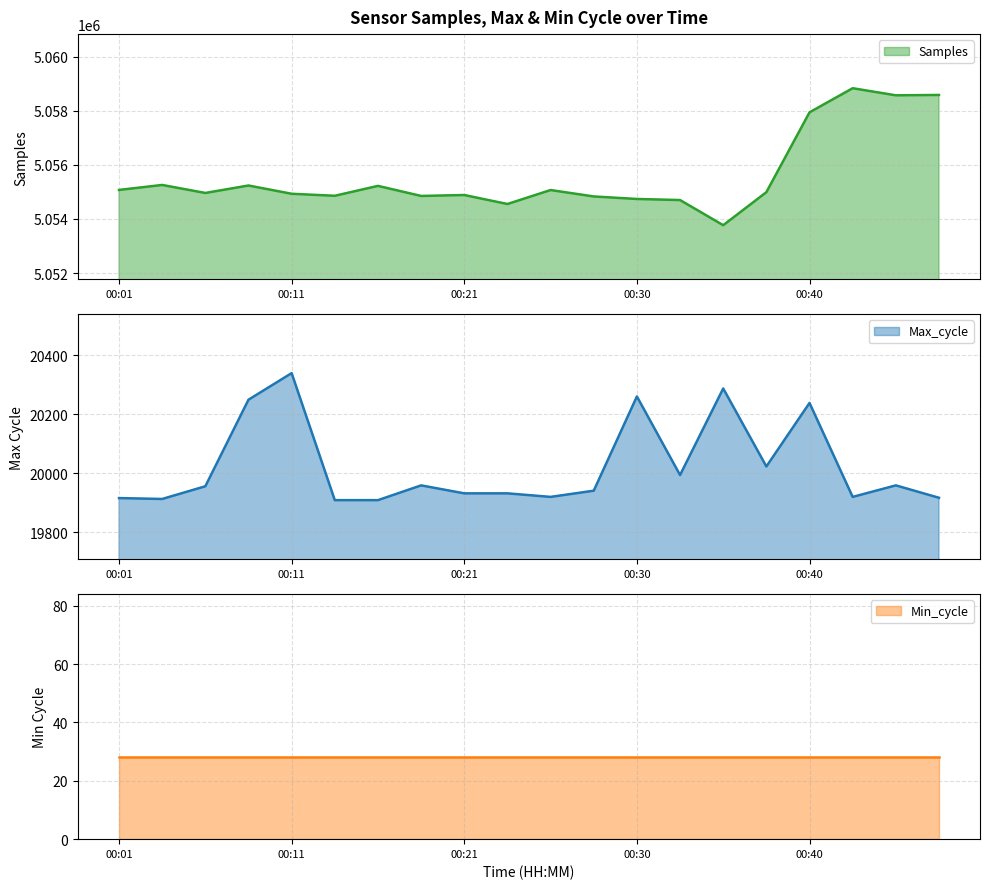

What is the sum of all Samples values?

101111793